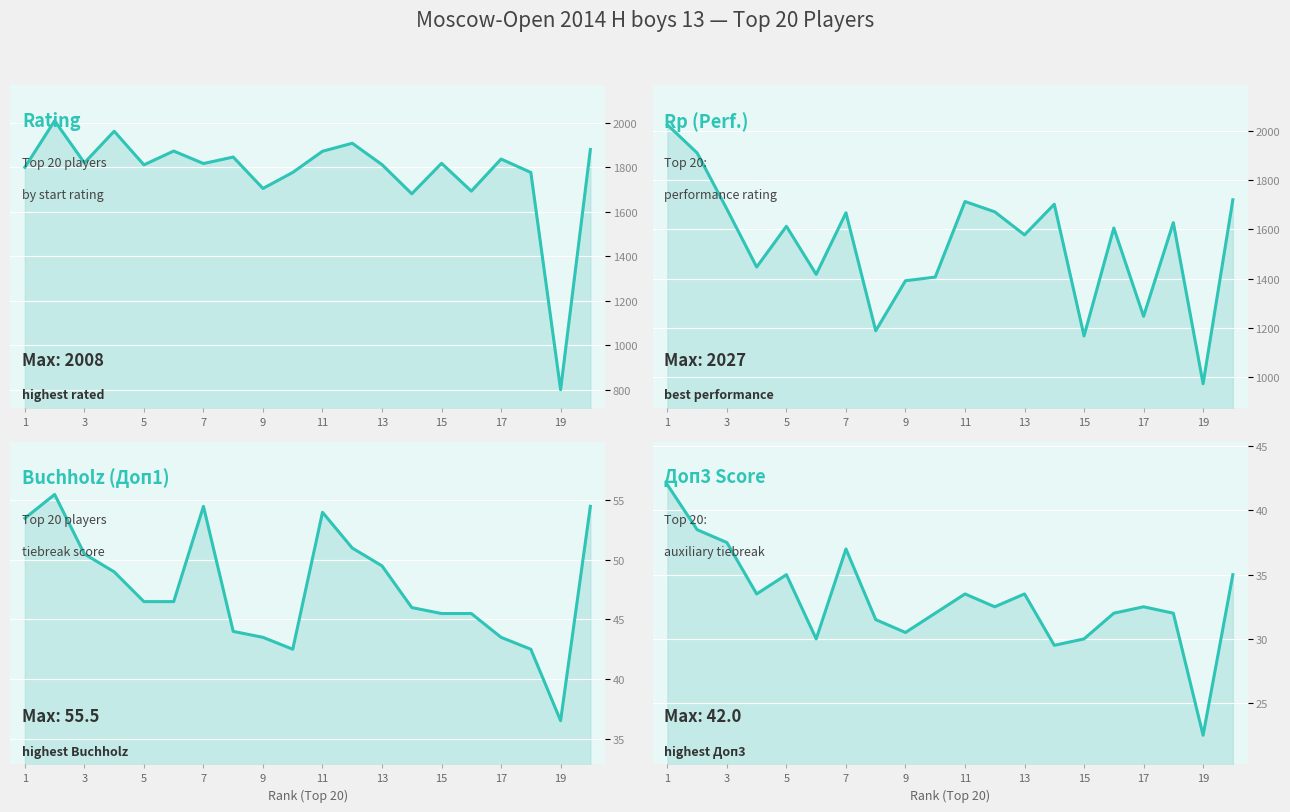

In Doп3 line, how many points are lower than both neighbors (excluding endpoints)?

6